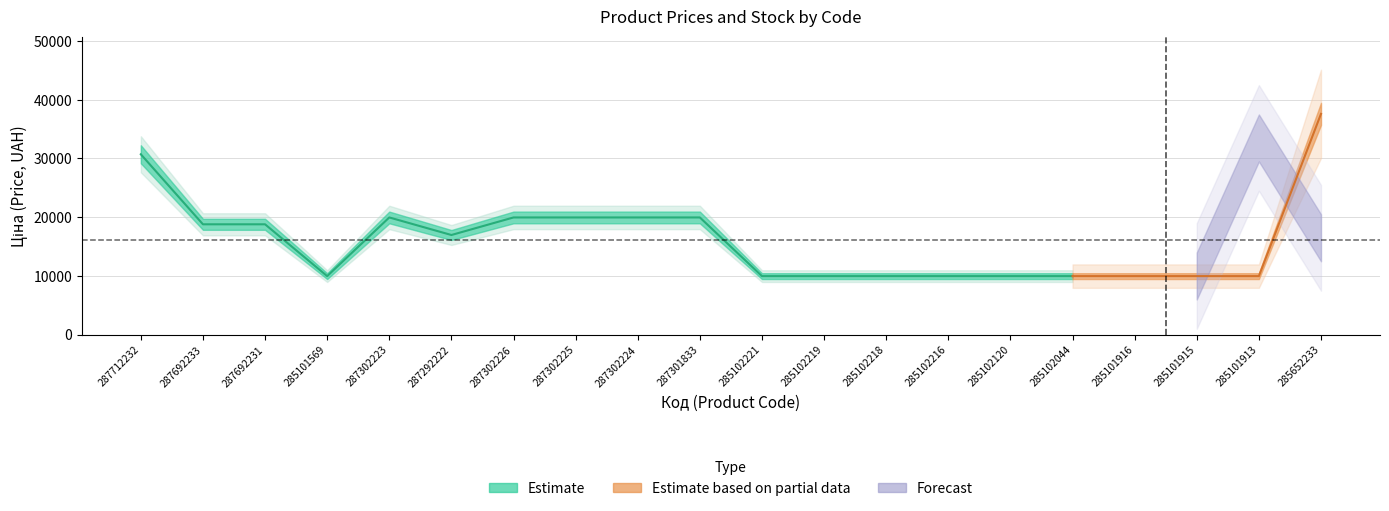

Reading left to right, extract all data points from this chart.

Ціна: 30717.1	18796.8	18796.8	9975.0	19964.2	16976.3	19964.2	19964.2	19964.2	19964.2	9975.0	9975.0	9975.0	9975.0	9975.0	9975.0	9975.0	9975.0	9975.0	37593.6
Доп. ціна: 30717.1	18796.8	18796.8	9975.0	19964.2	16976.3	19964.2	19964.2	19964.2	19964.2	9975.0	9975.0	9975.0	9975.0	9975.0	9975.0	9975.0	9975.0	9975.0	37593.6
Залишок: 0.0	0.0	0.0	7.0	7.0	5.0	0.0	0.0	3.0	0.0	11.0	9.0	3.0	0.0	0.0	1.0	0.0	0.0	47.0	13.0